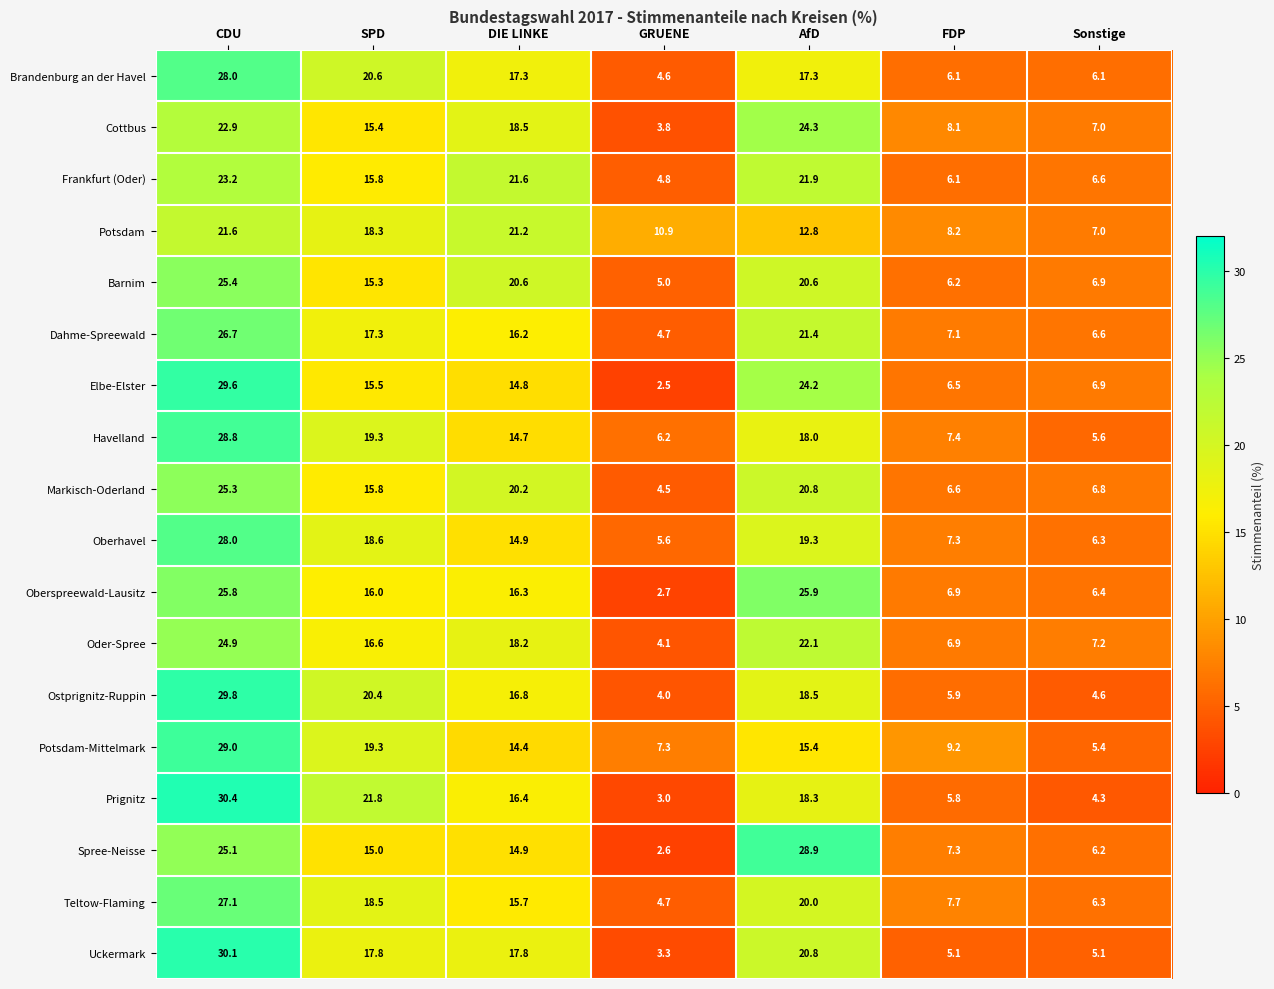

Which category has the lowest value across all series?

GRUENE